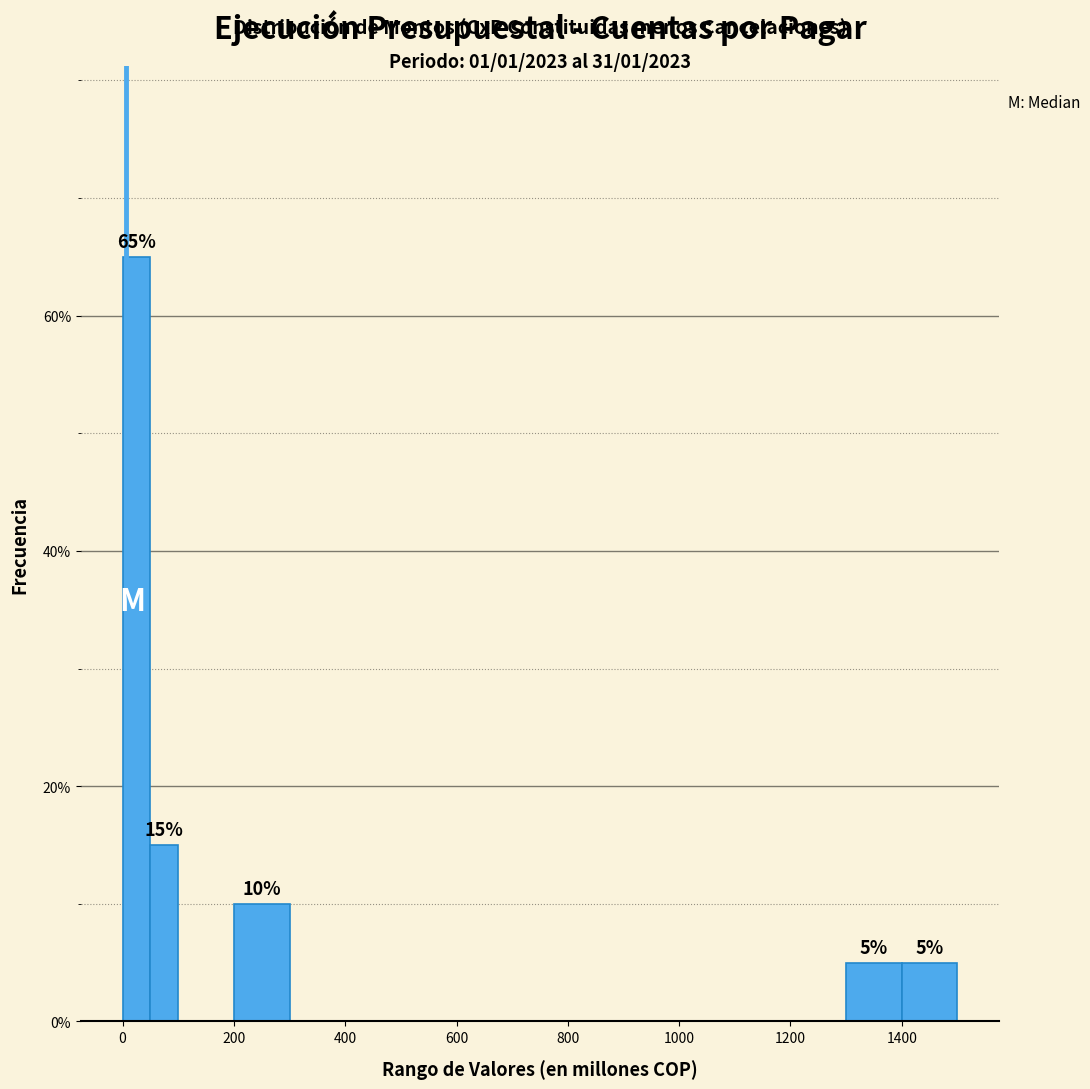

Read against the x-axis, roughly where is the centre of the tallest bar?

20